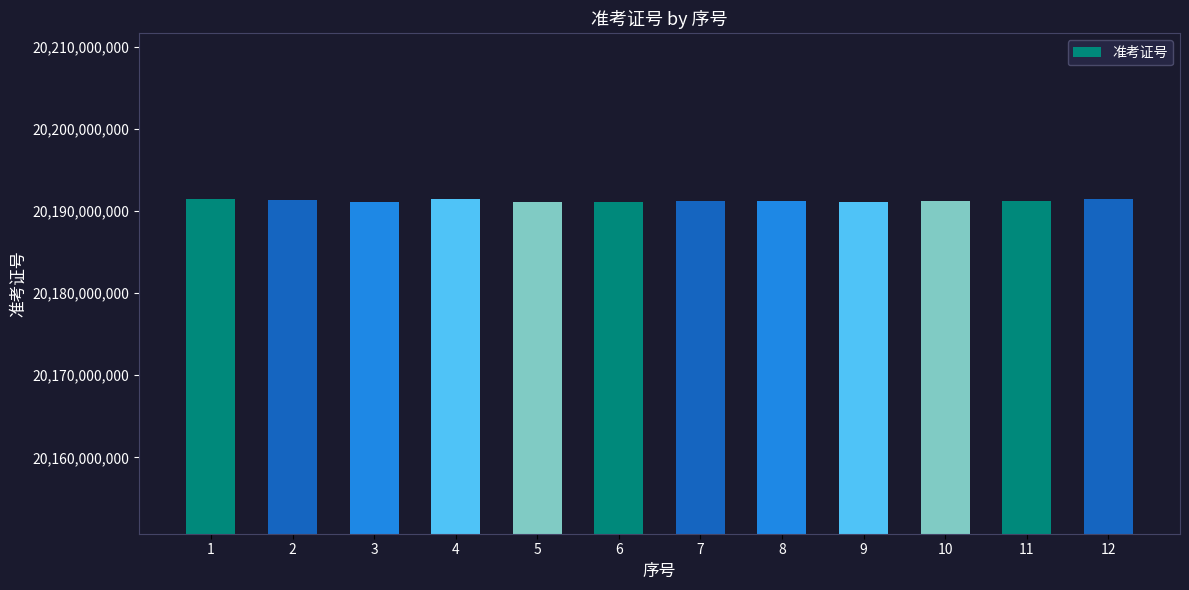

The value at 9 is 6950881822. True or false?

False